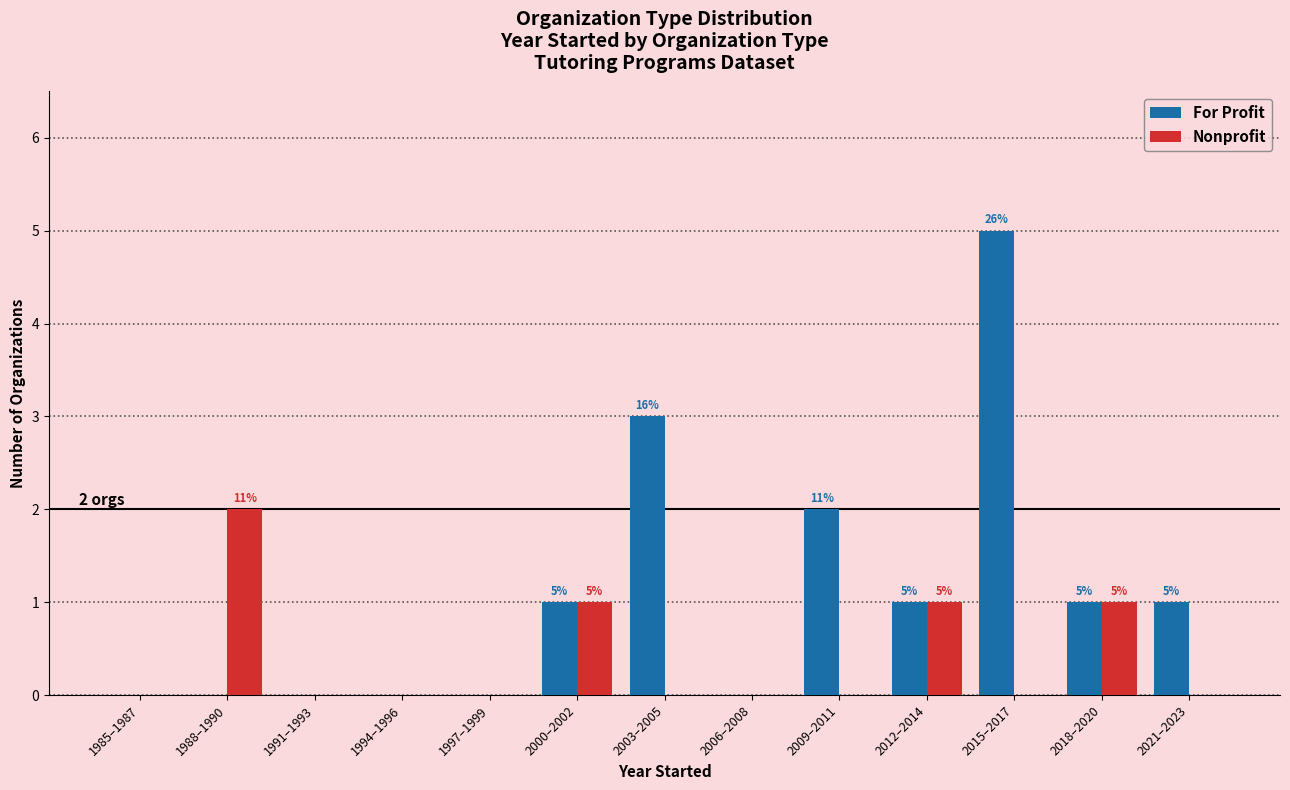

Reading left to right, what are all the values shown in this chart?

For Profit: 1985–1987=0	1988–1990=0	1991–1993=0	1994–1996=0	1997–1999=0	2000–2002=1	2003–2005=3	2006–2008=0	2009–2011=2	2012–2014=1	2015–2017=5	2018–2020=1	2021–2023=1
Nonprofit: 1985–1987=0	1988–1990=2	1991–1993=0	1994–1996=0	1997–1999=0	2000–2002=1	2003–2005=0	2006–2008=0	2009–2011=0	2012–2014=1	2015–2017=0	2018–2020=1	2021–2023=0